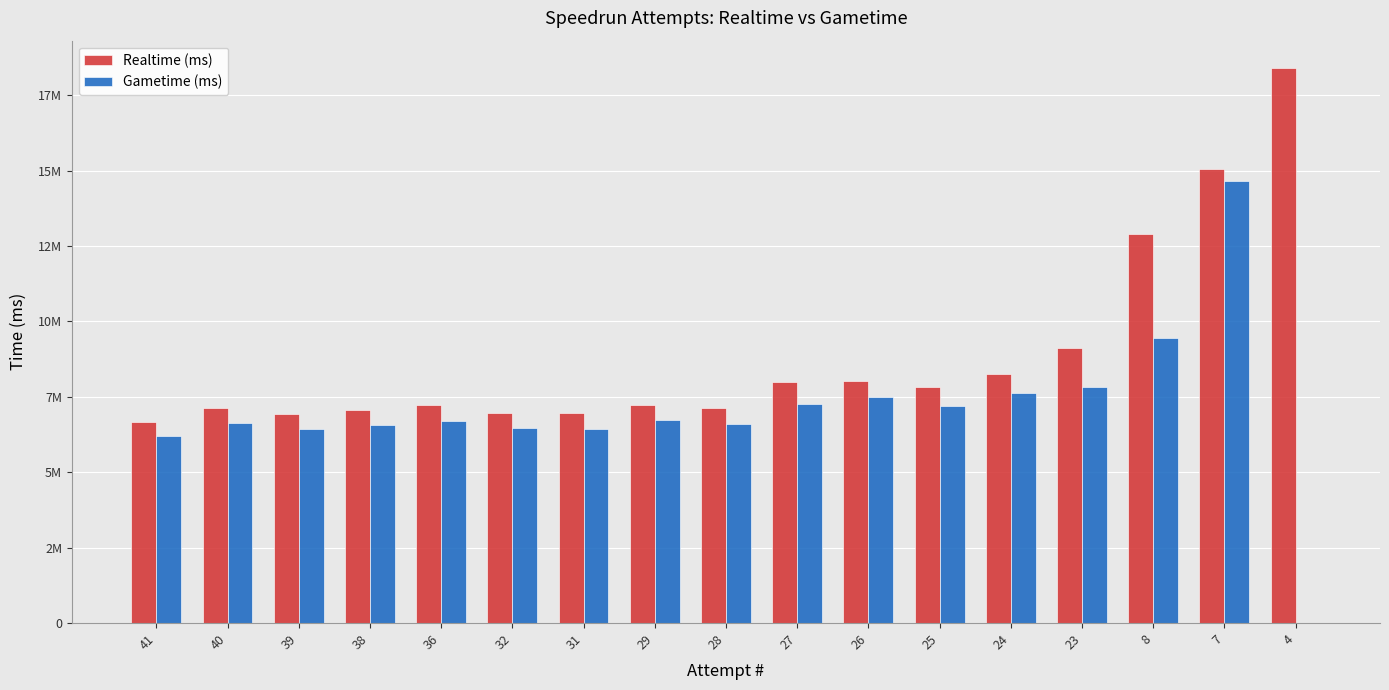

What is the average value of the Realtime (ms) series?

8872996